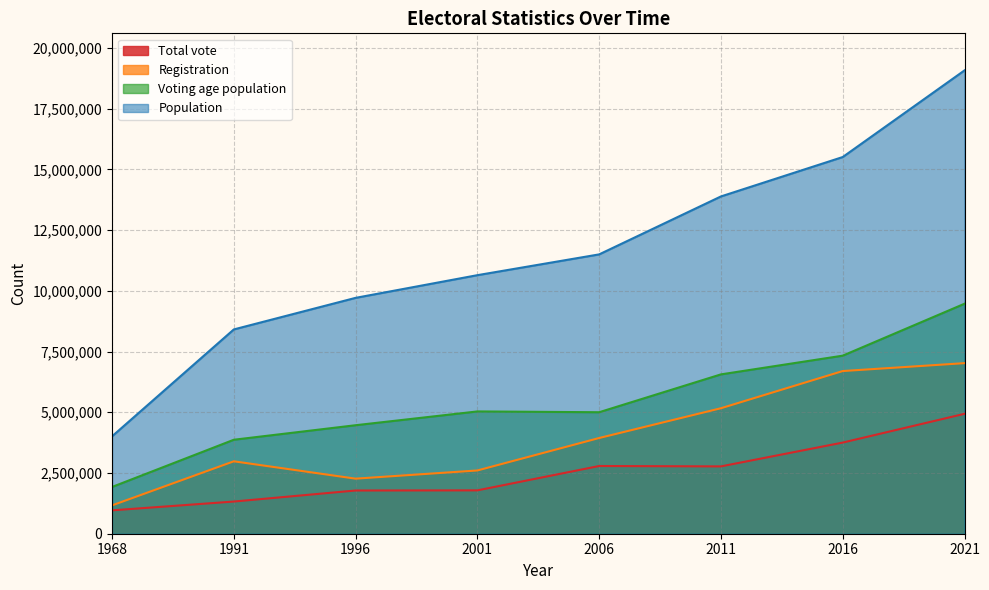

True or false: Voting age population and Population intersect in this chart.

False